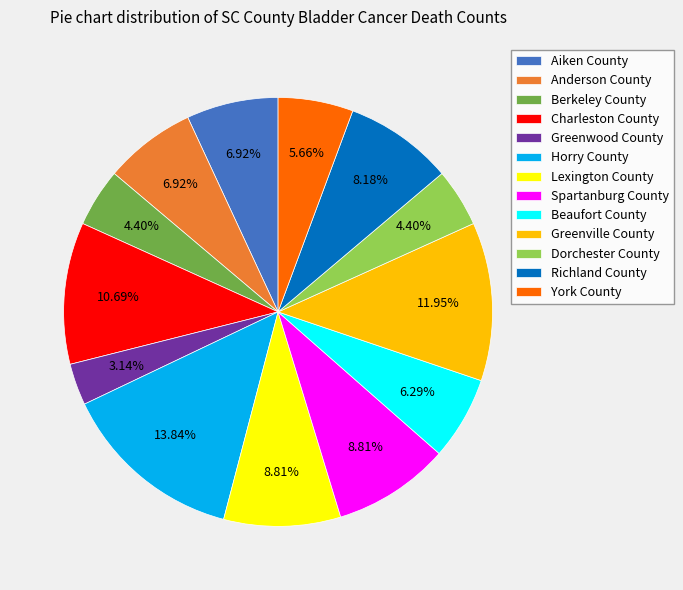

To the nearest percent, what portion does Aiken County represent?

7%